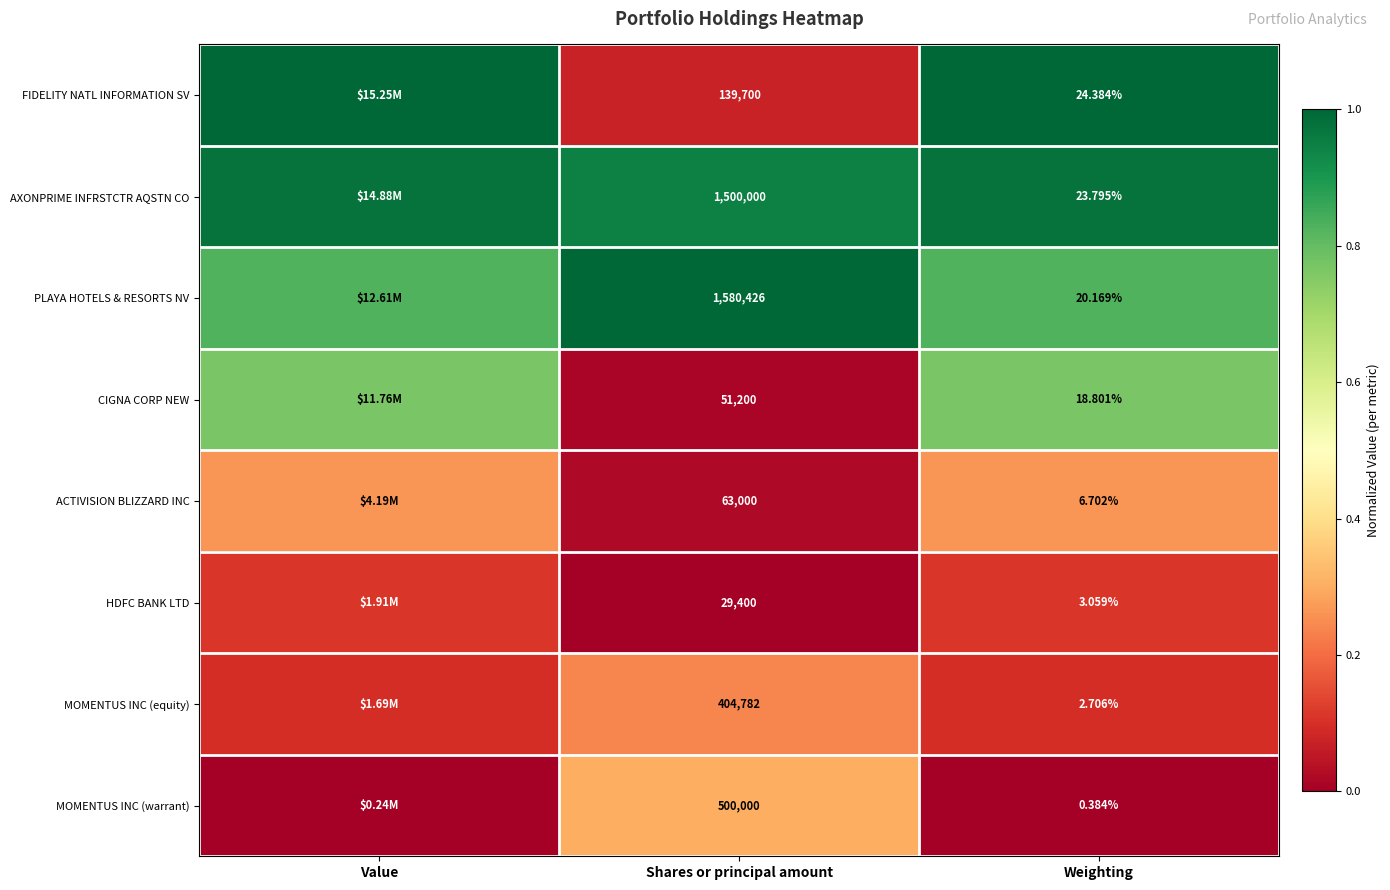

At which category does the chart reach its peak across all series?

Value